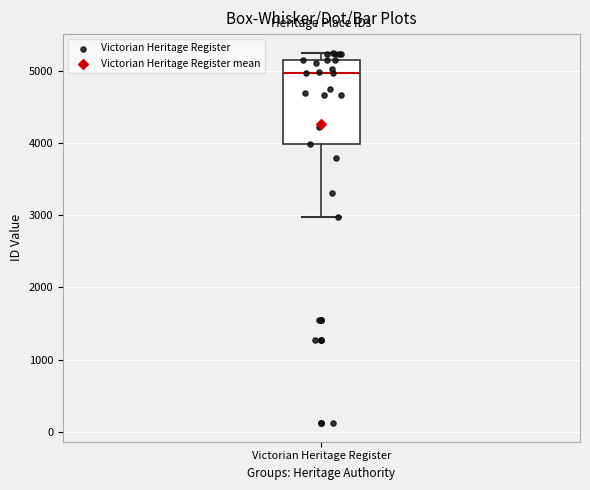

Where is the lower edge of the box for Victorian Heritage Register on the y-axis? The values are not printed on the chart, so give them approximately, as read against the axis.

4000